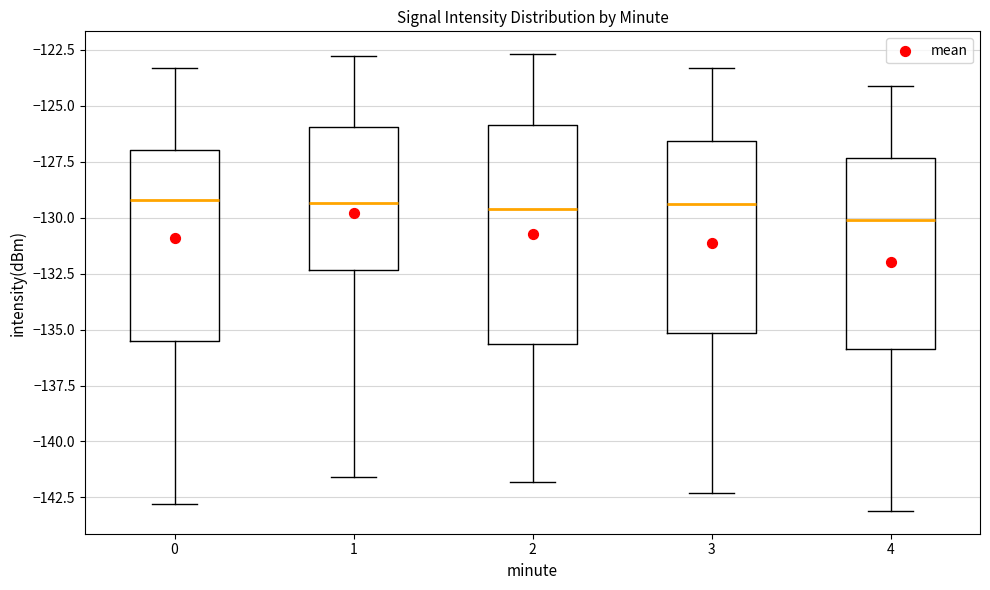

Reading left to right, transcribe this box plot: for each box, give where its median line is, the range the box spans, and where its two whiskers end, as read against the y-axis. The values are not printed on the chart, so give them approximately, as read against the axis.

0: median -129.0, box -135.5 to -127.0, whiskers -143.0 to -123.5
1: median -129.5, box -132.5 to -126.0, whiskers -141.5 to -123.0
2: median -129.5, box -135.5 to -126.0, whiskers -142.0 to -122.5
3: median -129.5, box -135.0 to -126.5, whiskers -142.5 to -123.5
4: median -130.0, box -136.0 to -127.5, whiskers -143.0 to -124.0